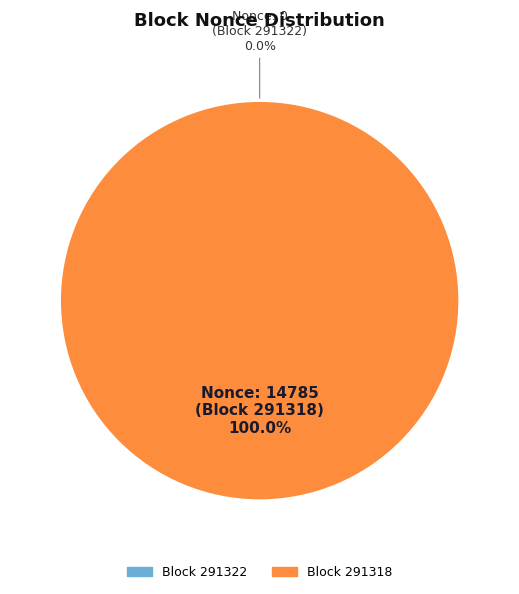

How many slices are in this pie chart?

2